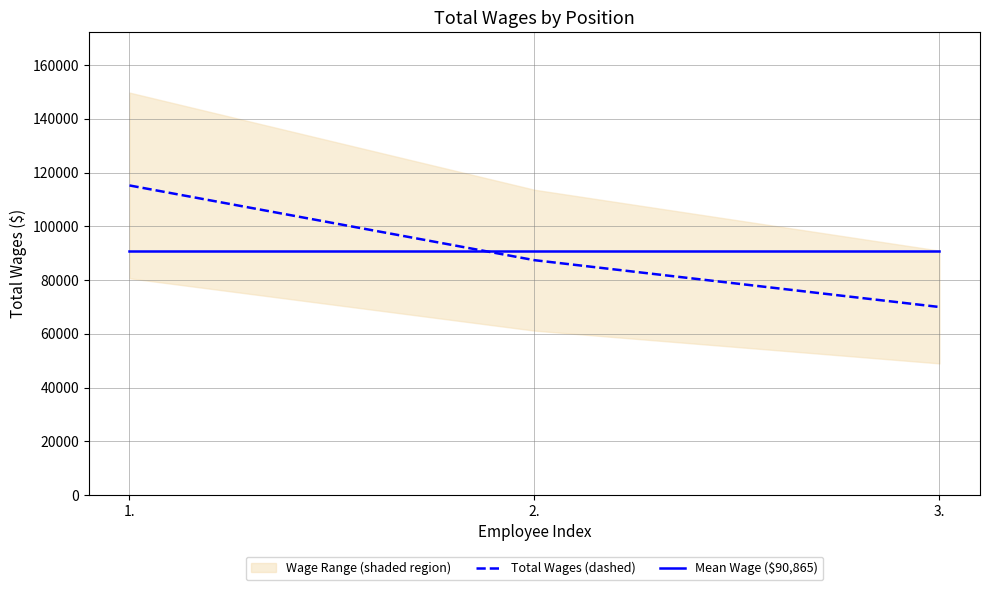

Does the chart display data point markers on the line(s)?

No